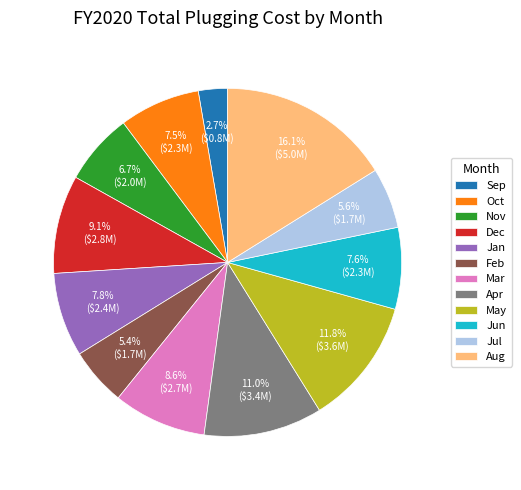

Approximately how many times larger is the value at Mar compared to Dec?

0.9